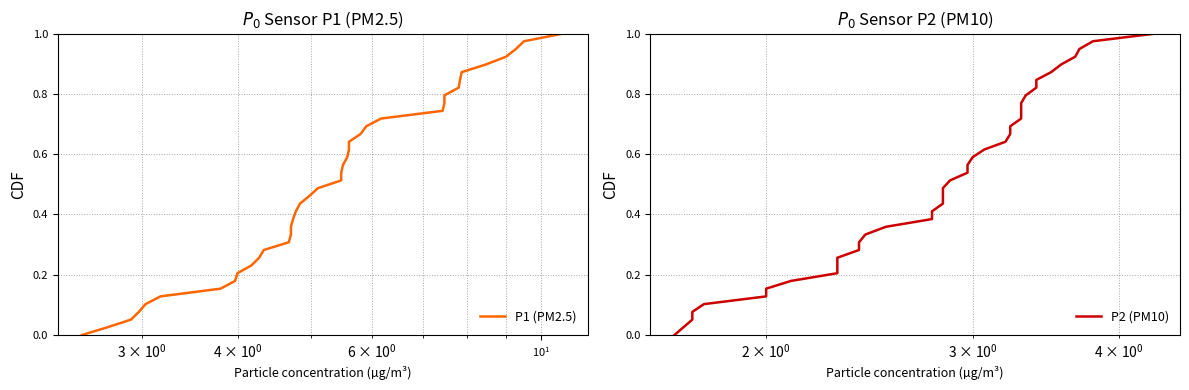

What are all the series names shown in the legend?

P1 (PM2.5), P2 (PM10)